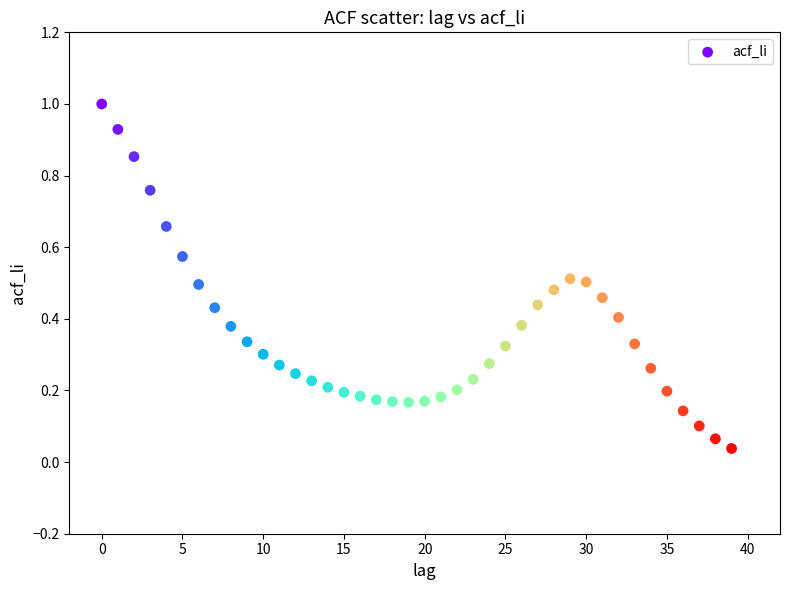

What is the range of Y values (max minus min)?

1.0